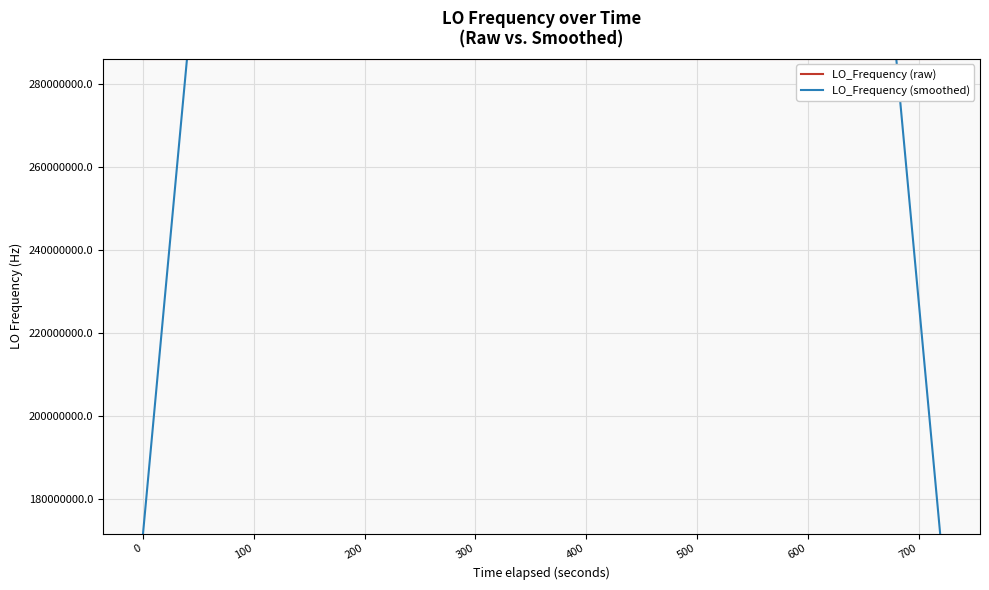

List the series in order of their overall mean, highest first.

LO_Frequency (raw), LO_Frequency (smoothed)